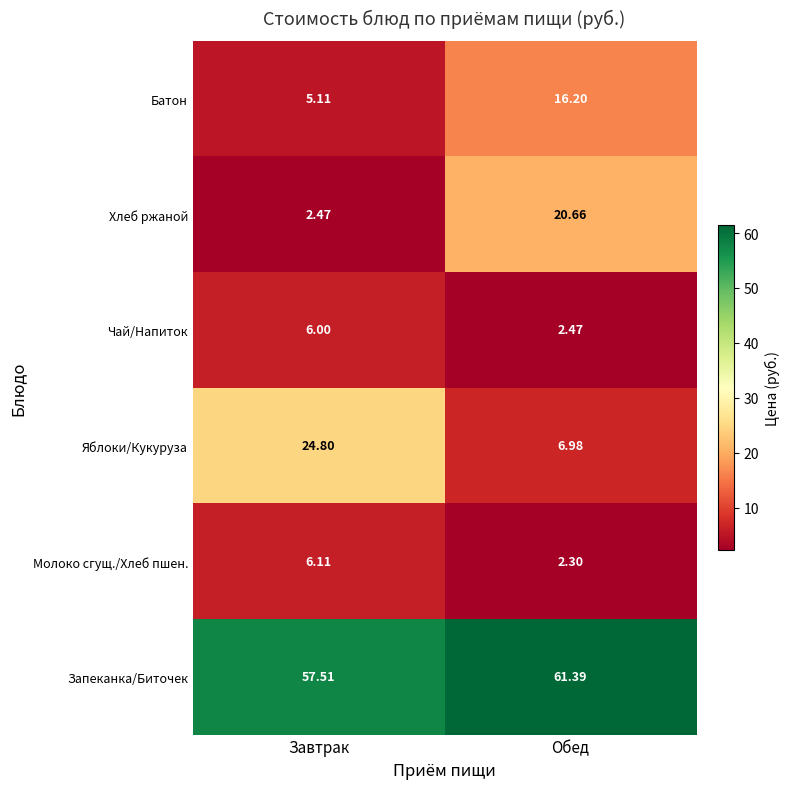

Count the number of categories in the chart.

2